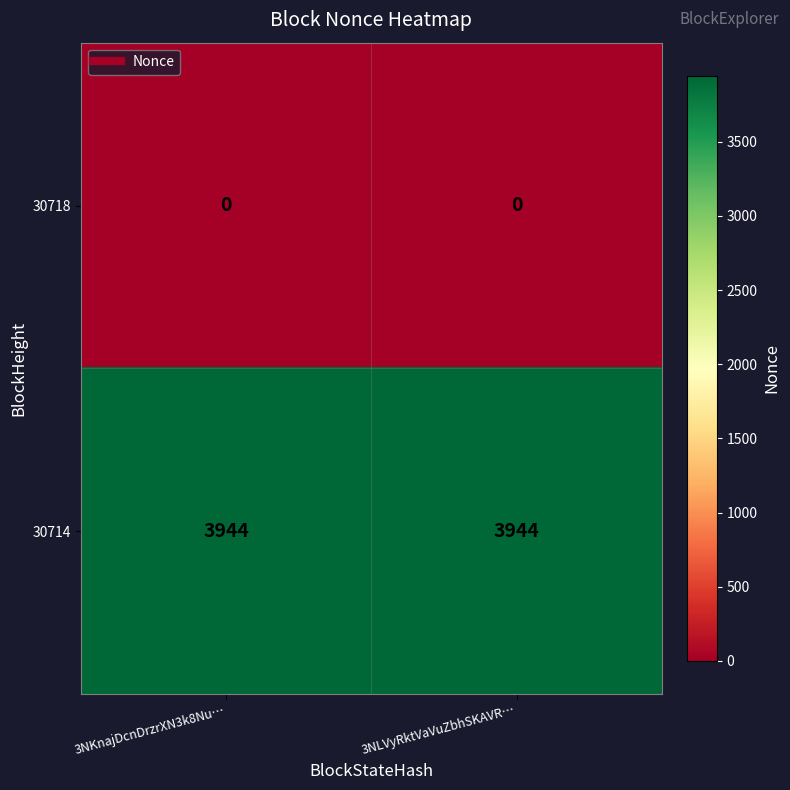

Which series has the largest total across all categories?

30714